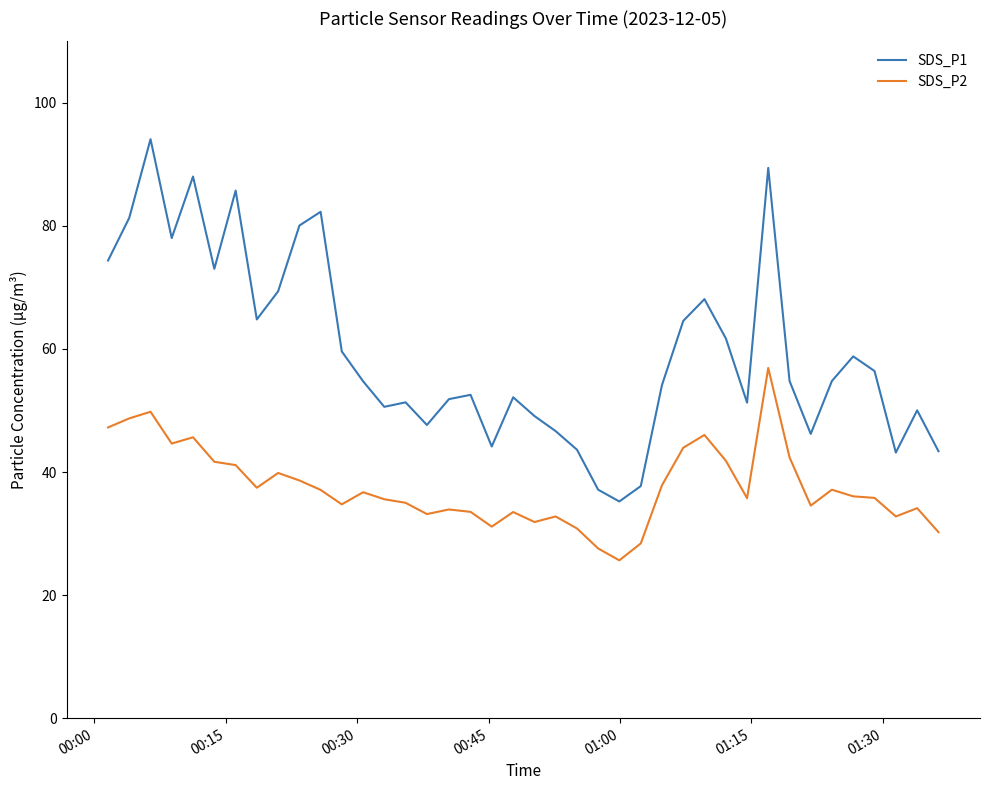

Rank the series by their maximum value, from lowest to highest.

SDS_P2, SDS_P1